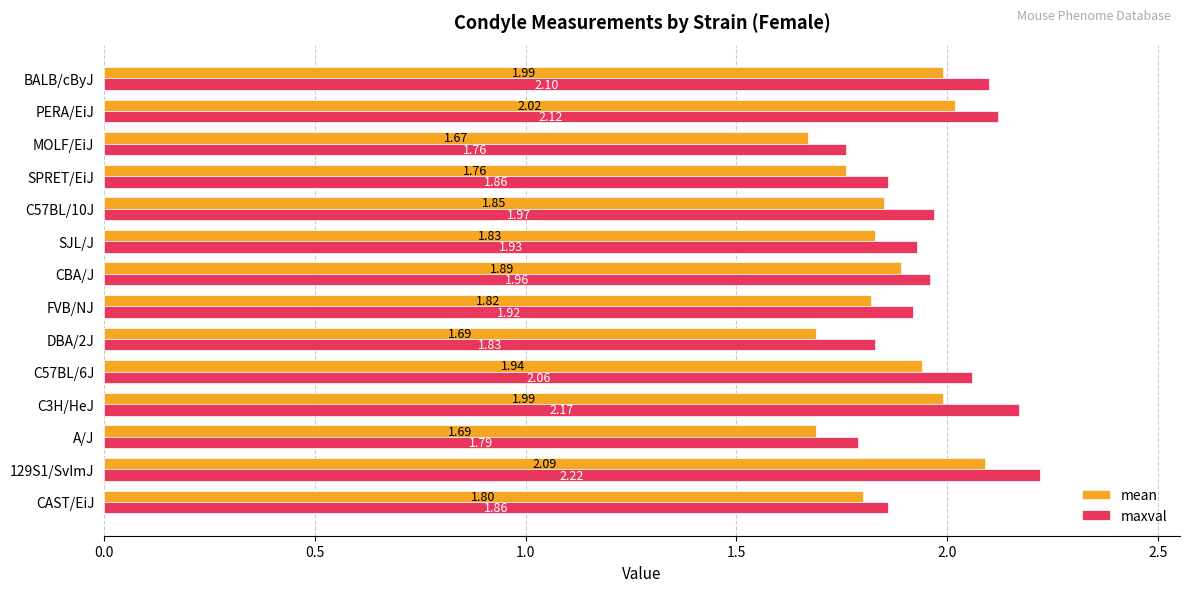

What is the difference between the maximum and minimum values in the mean series?

0.4